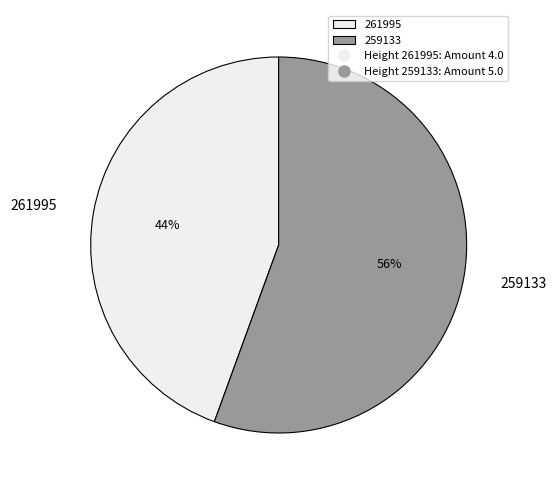

Count the number of slices in the pie.

2